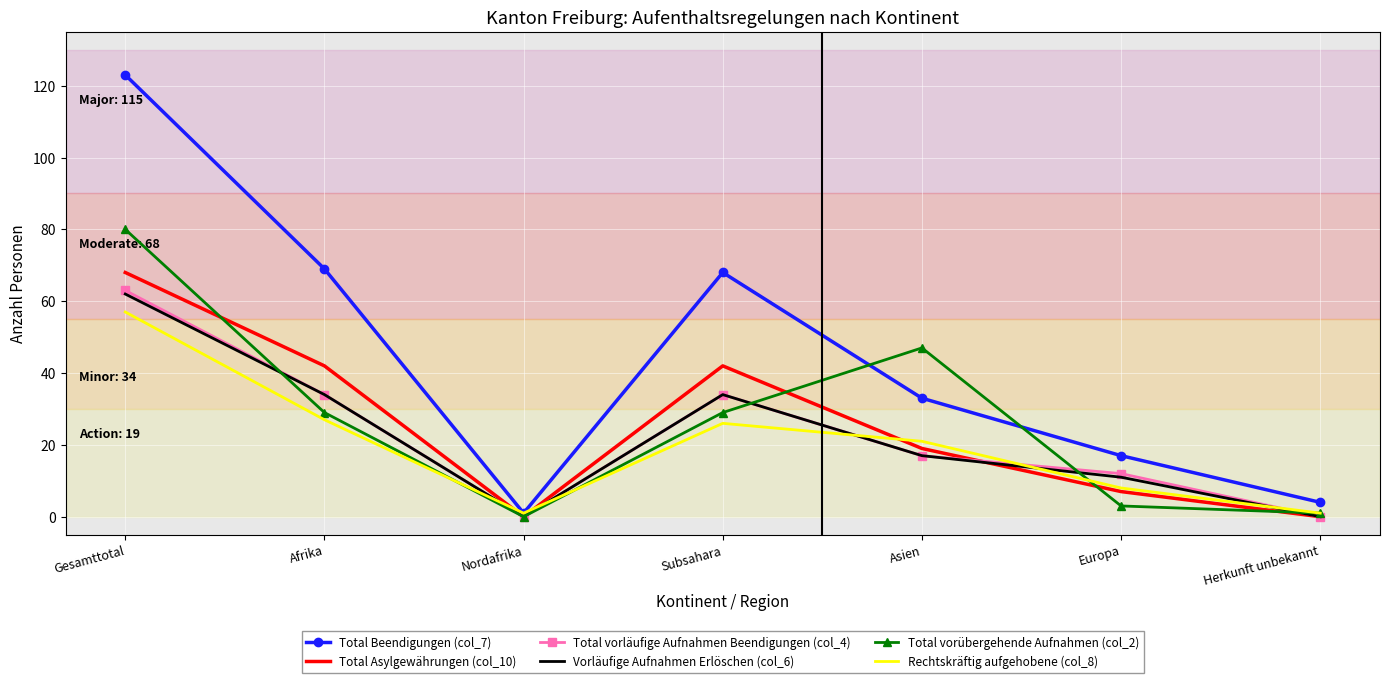

What is the label of the 7th point from the right?

Gesamttotal